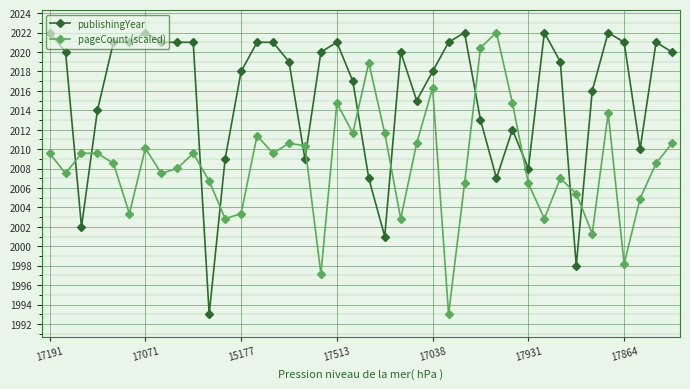

Which series ends up on top after the final intersection of publishingYear and pageCount (scaled)?

publishingYear